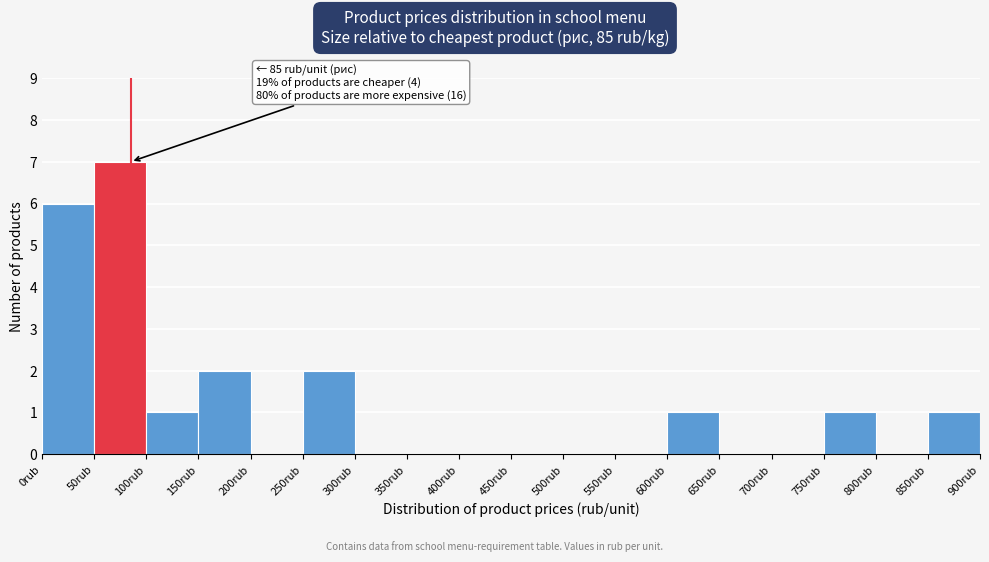

Which range on the x-axis has the tallest bar?

50 to 100